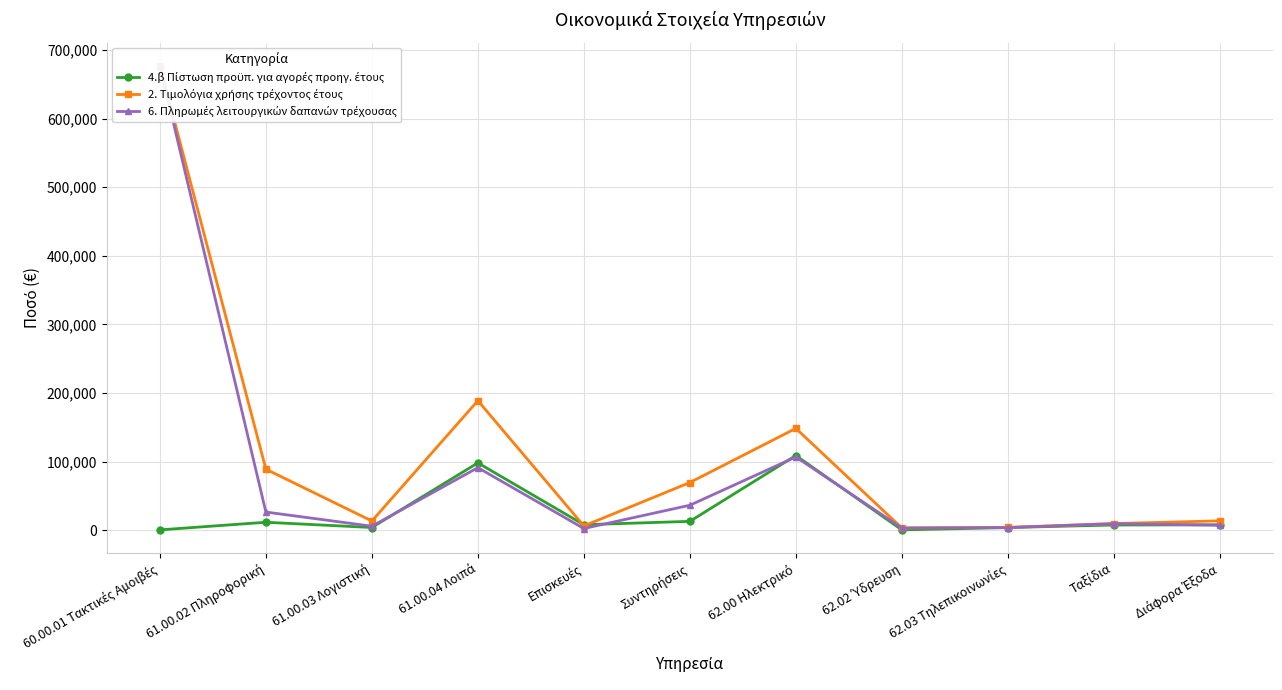

True or false: 4.β Πίστωση προϋπ. για αγορές προηγ. έτους and 6. Πληρωμές λειτουργικών δαπανών τρέχουσας intersect in this chart.

True